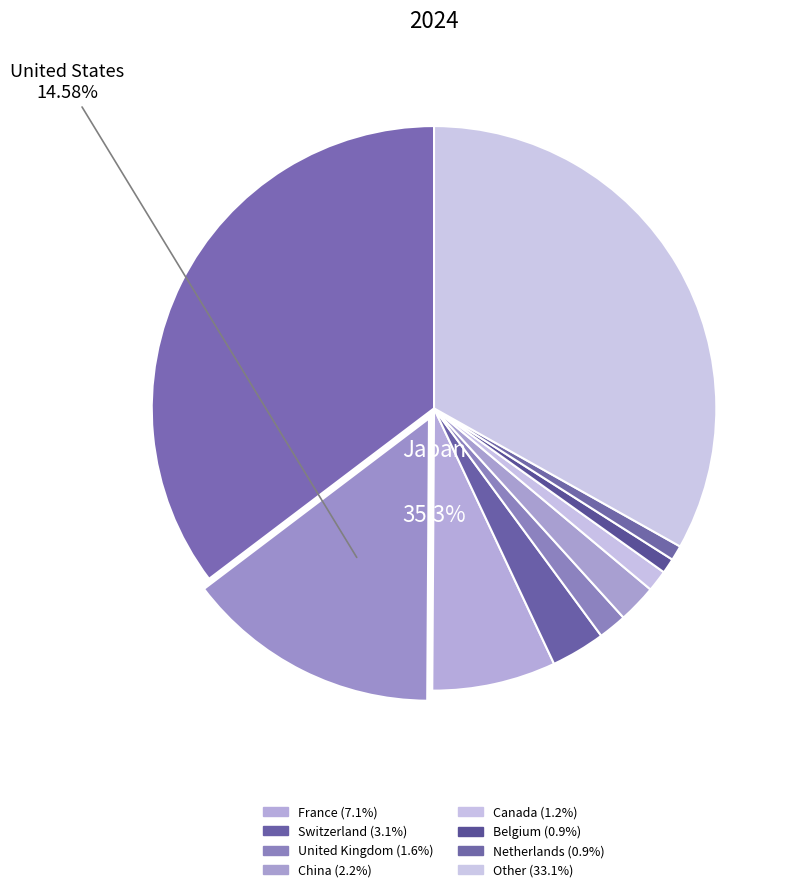

To the nearest percent, what is the difference between the largest and smallest slice percentages?

34%